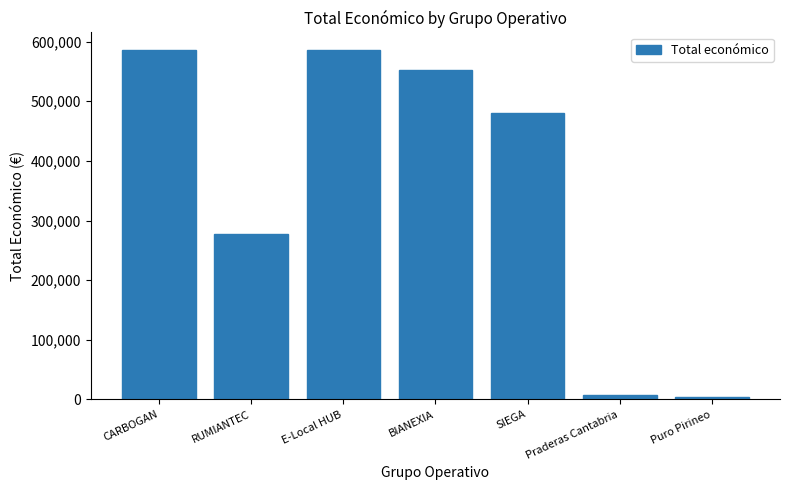

At which label does the data first exceed 479561?

CARBOGAN